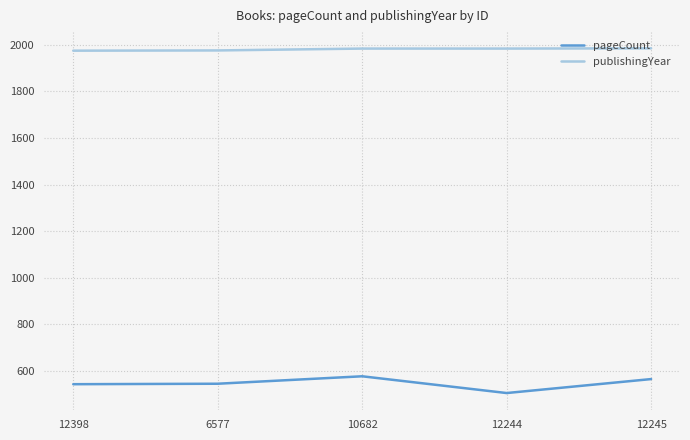

True or false: publishingYear and pageCount intersect in this chart.

False